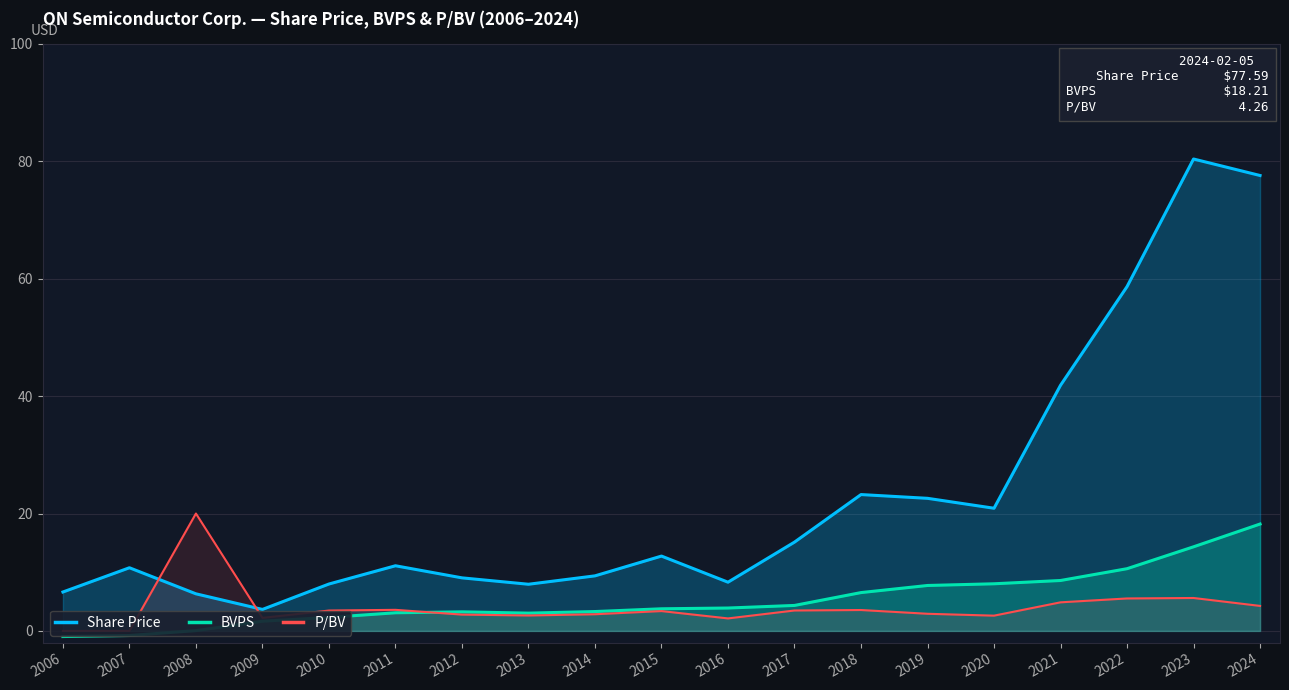

At which category is the sum across all series the highest?

2023